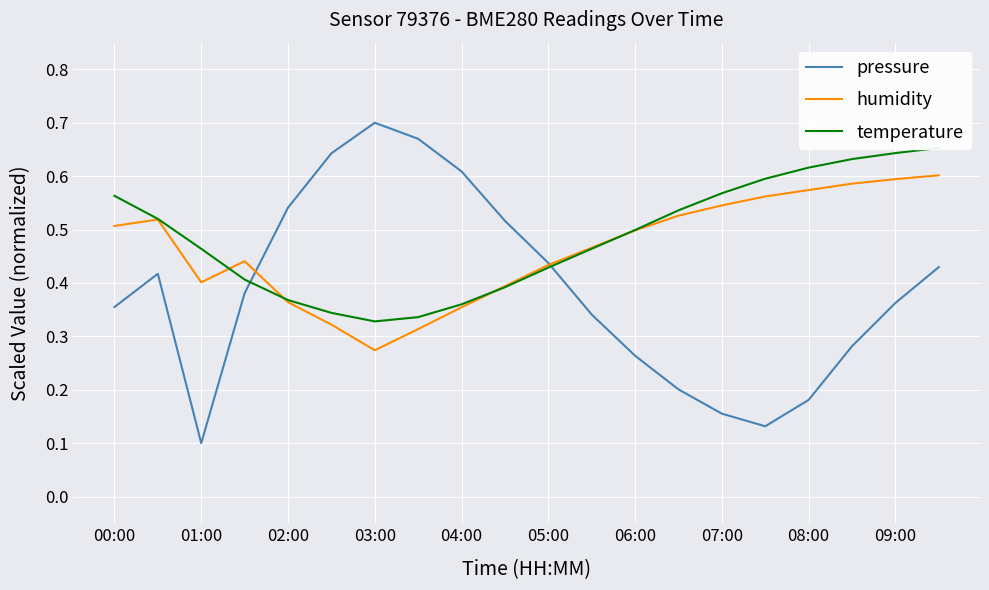

Is this an area chart (filled region under the line)?

No